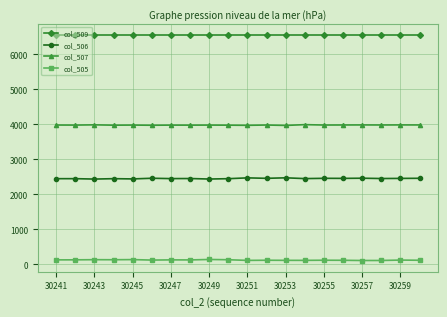

What is the highest value of the col_507 series?

3990.2